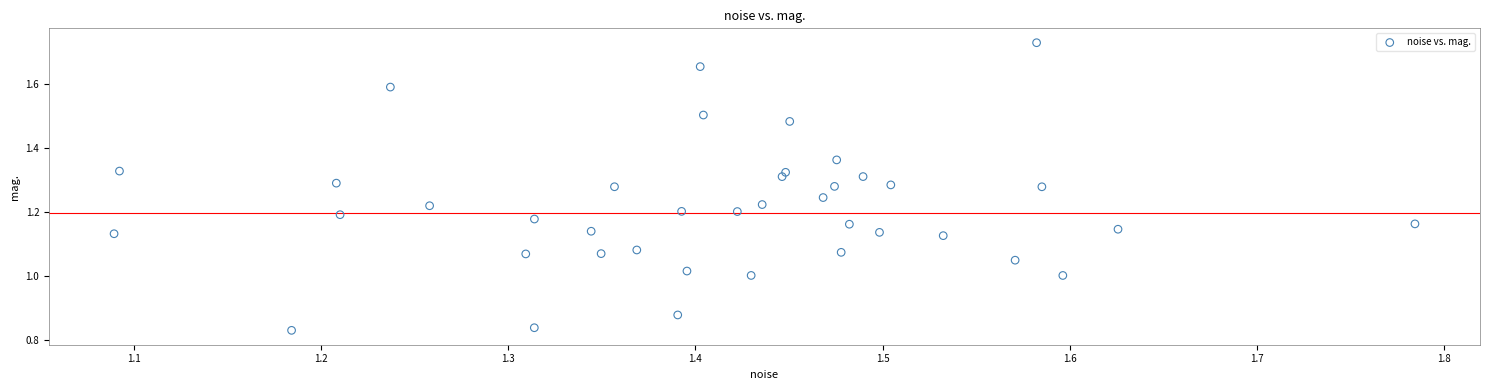

What is the range of X values (max minus min)?

0.7